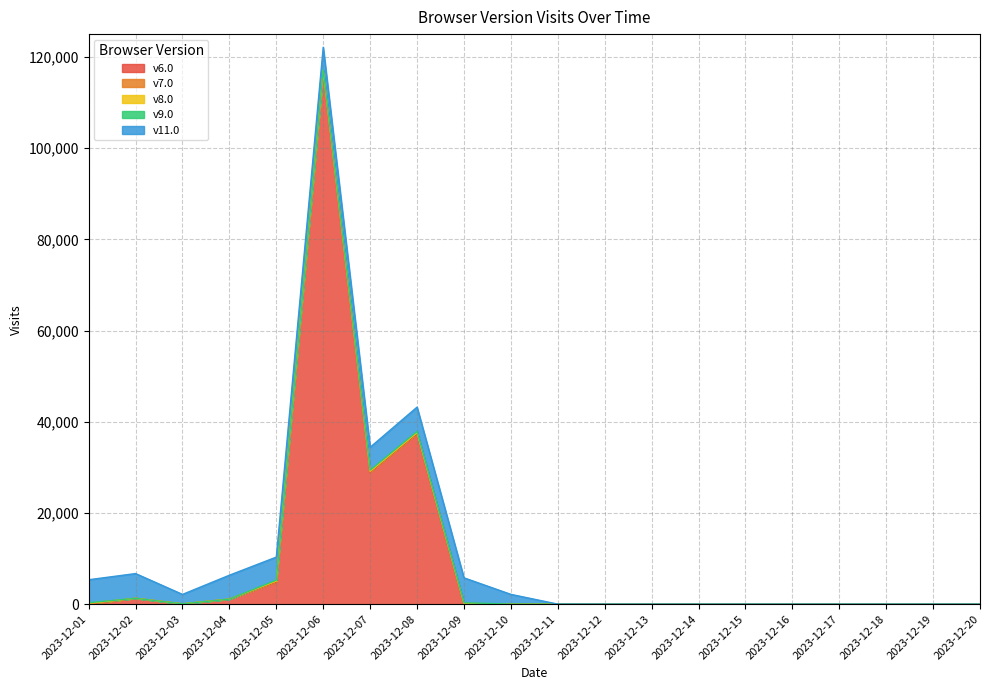

What is the average value of the v8.0 series?

7